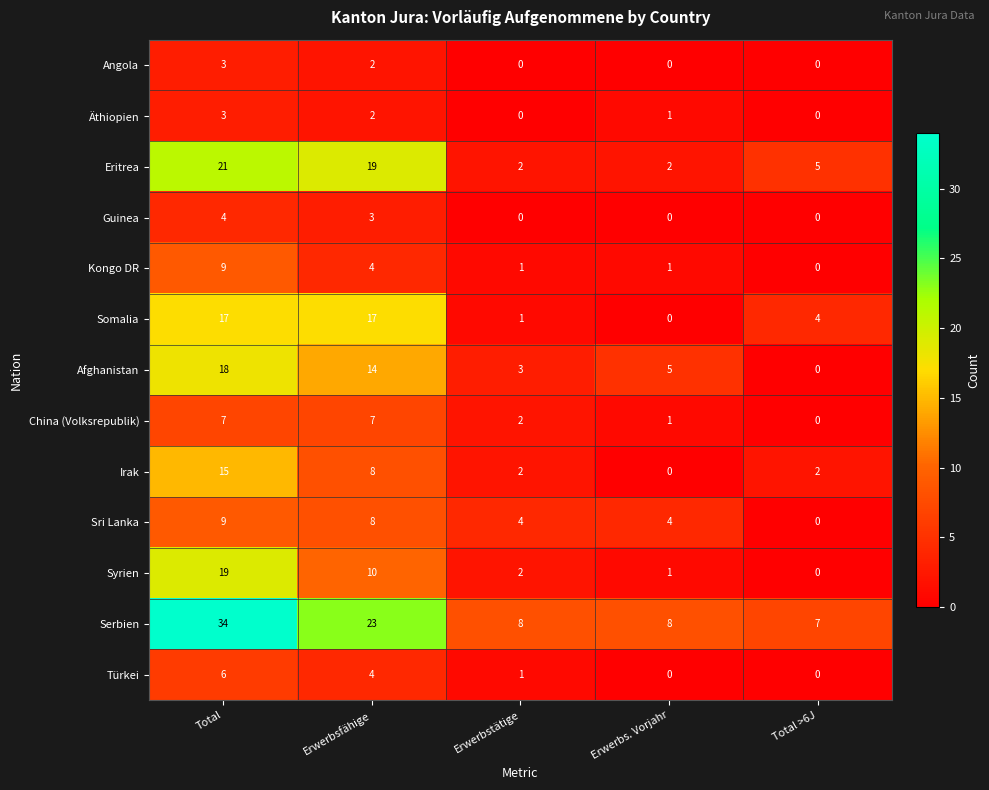

At how many categories does at least one series exceed 10?

2